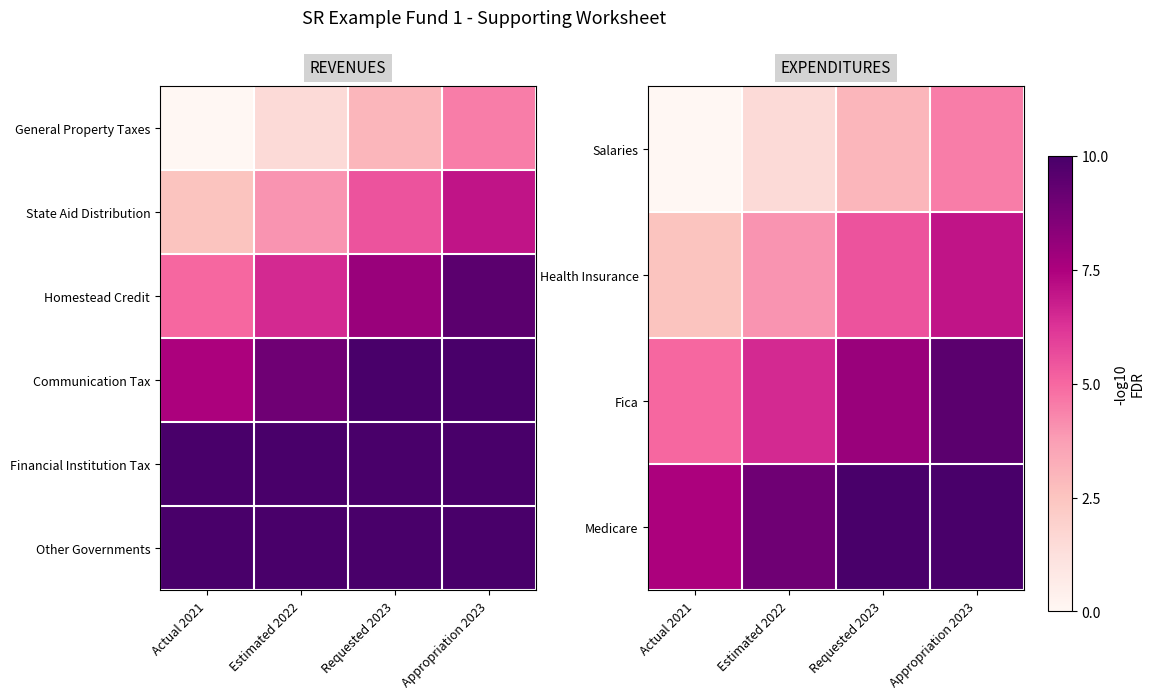

List the series in order of their peak value, highest first.

Other Governments, Financial Institution Tax, Medicare, Fica, Health Insurance, Salaries